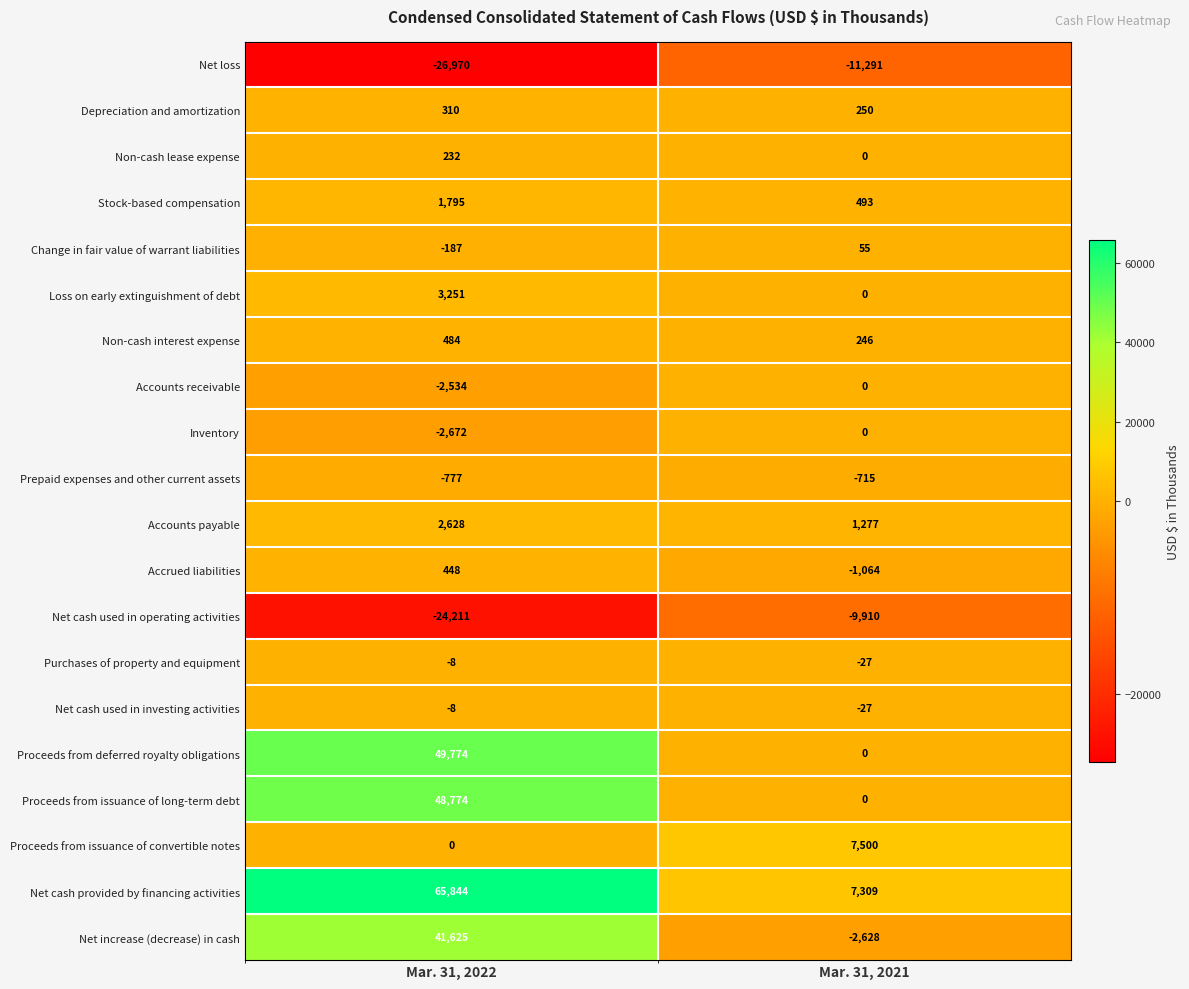

At how many categories does at least one series exceed 29133?

1